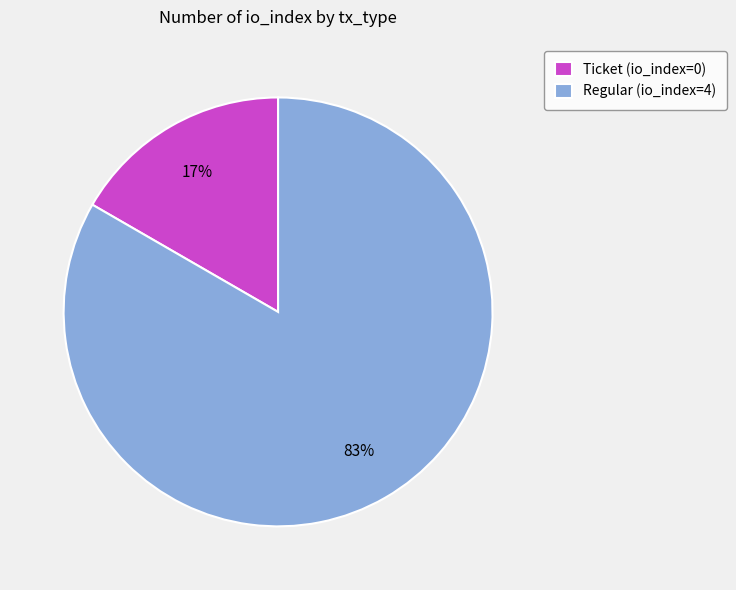

Is the sum of Ticket (io_index=0) and Regular (io_index=4) greater than half?

Yes